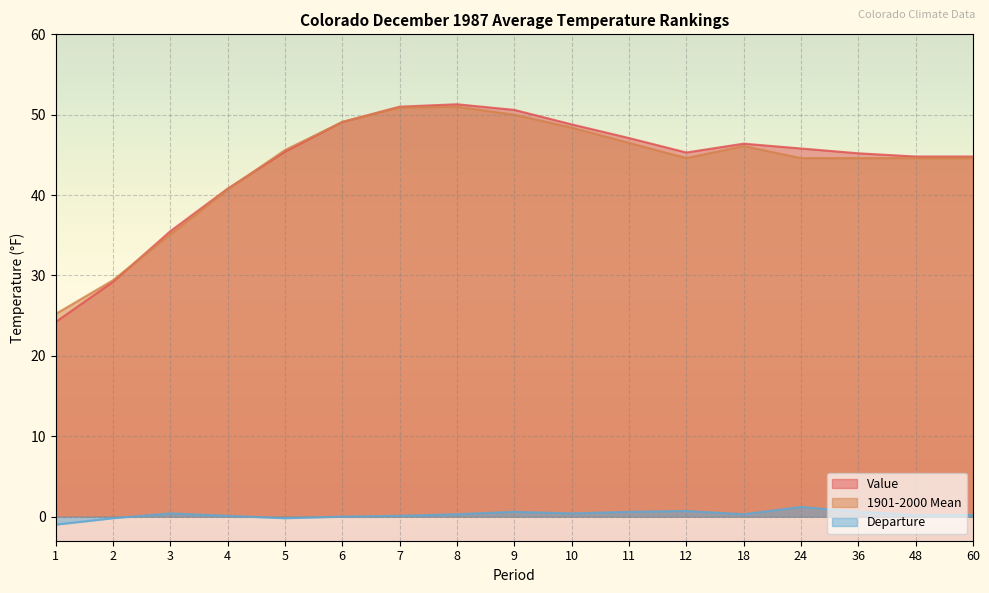

How many data points in 1901-2000 Mean are less than 44?

4